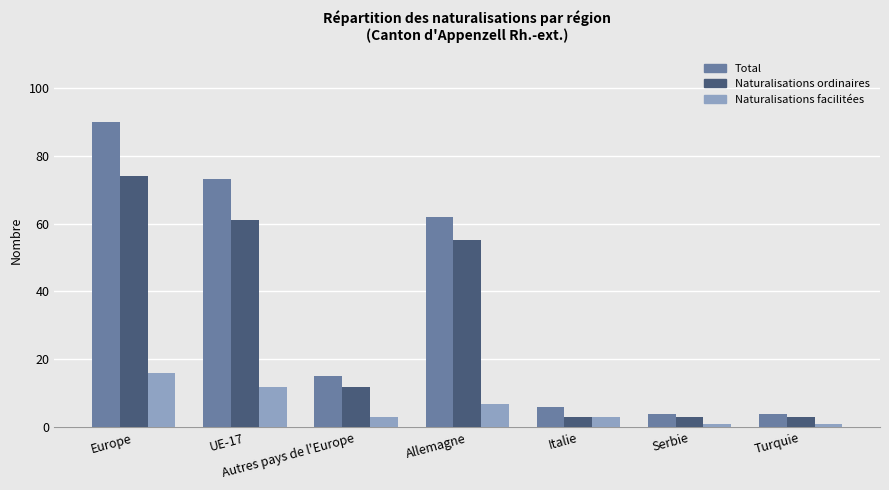

What are all the series names shown in the legend?

Total, Naturalisations ordinaires, Naturalisations facilitées